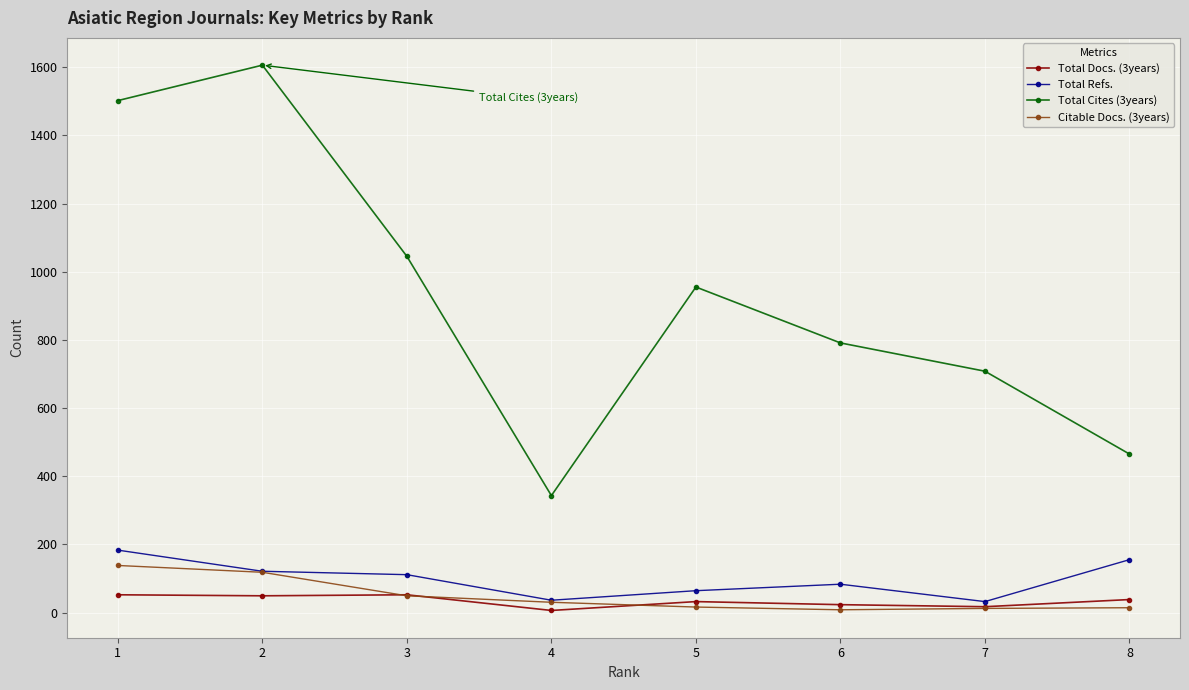

Is this an area chart (filled region under the line)?

No